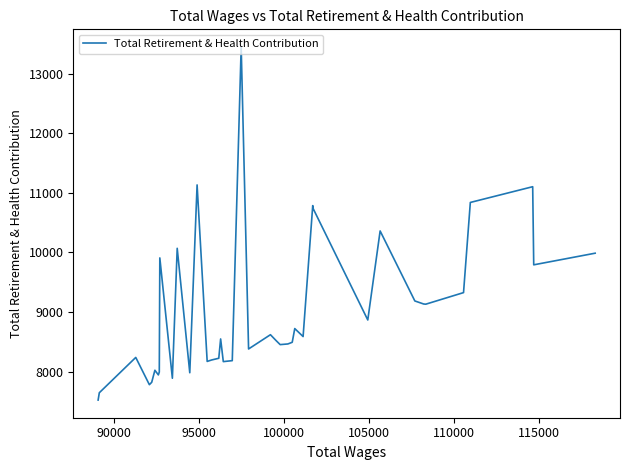

What is the minimum value shown in the chart?

7525